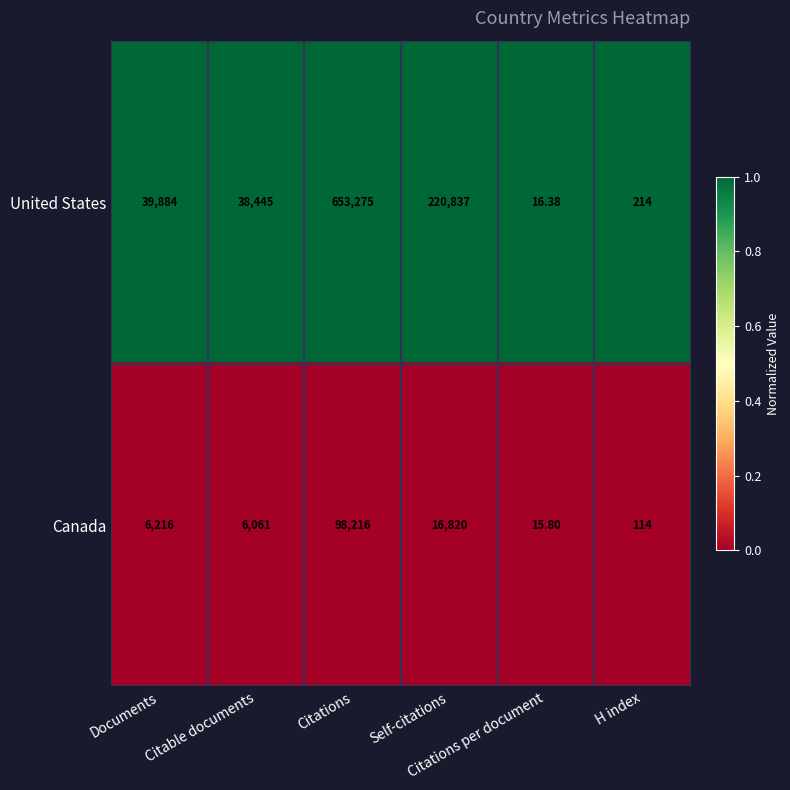

How many distinct data groups are displayed?

2